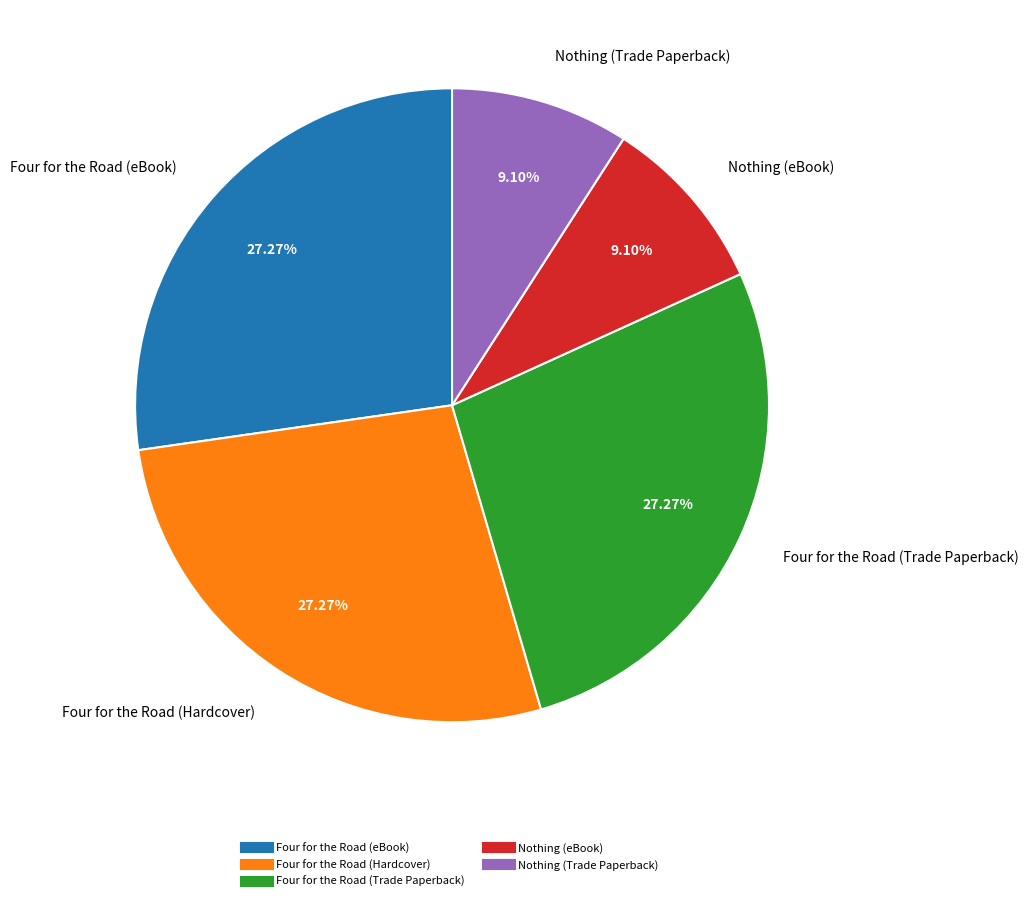

Which has a higher value, Four for the Road (Trade Paperback) or Nothing (Trade Paperback)?

Four for the Road (Trade Paperback)